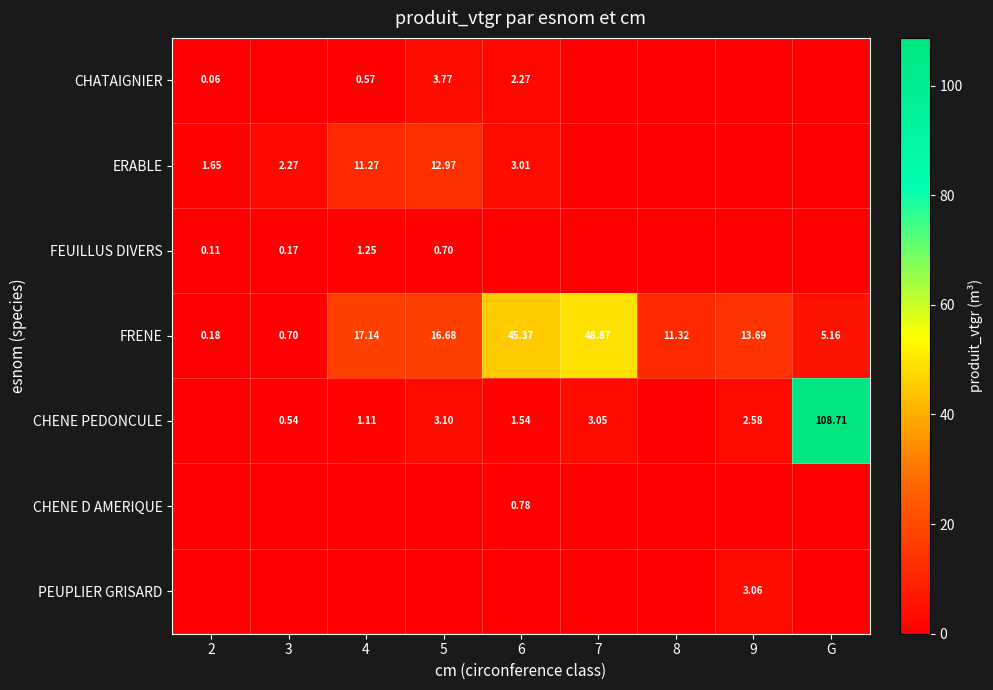

The ERABLE series shows 0.0 at 7. True or false?

True